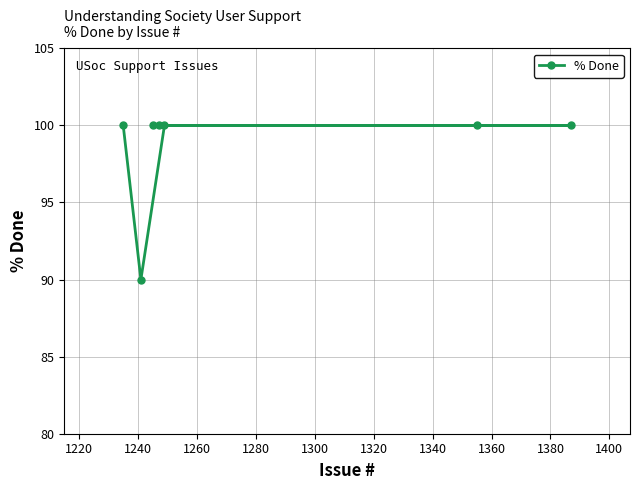

What is the minimum value shown in the chart?

90